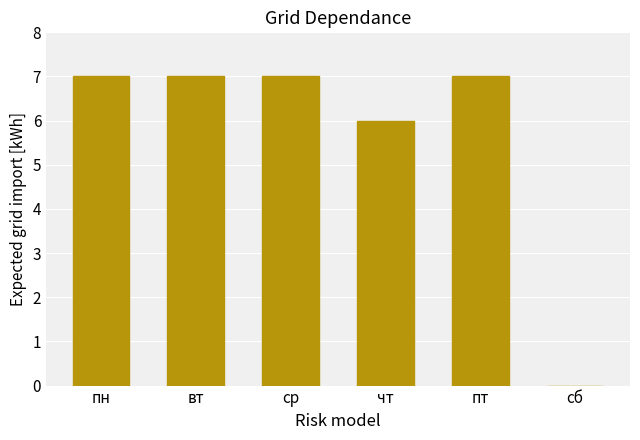

What value does the data have at чт?

6